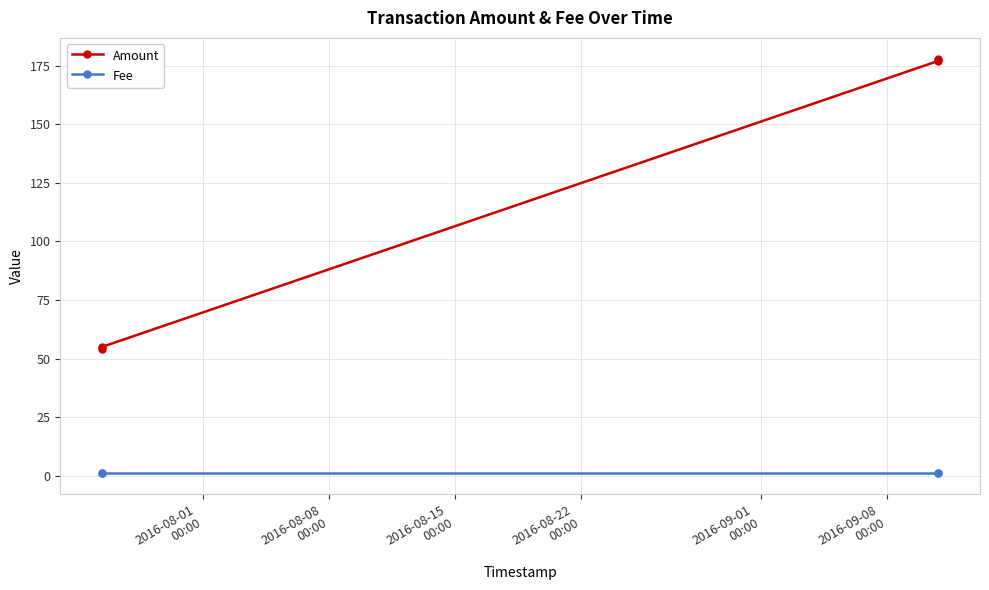

Rank the series by their maximum value, from lowest to highest.

Fee, Amount